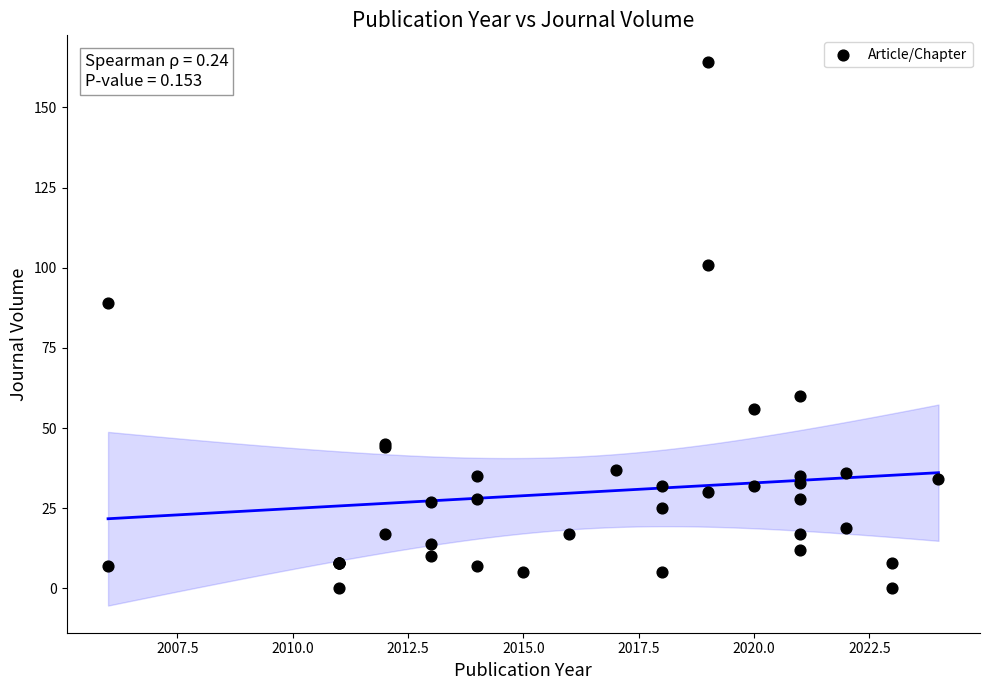

What Y value in the scatter plot is closest to 82?

89